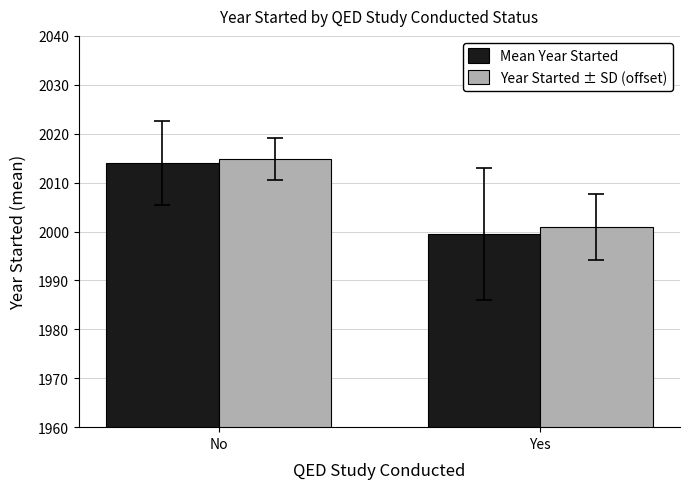

What is the label of the 2nd bar from the right?

No